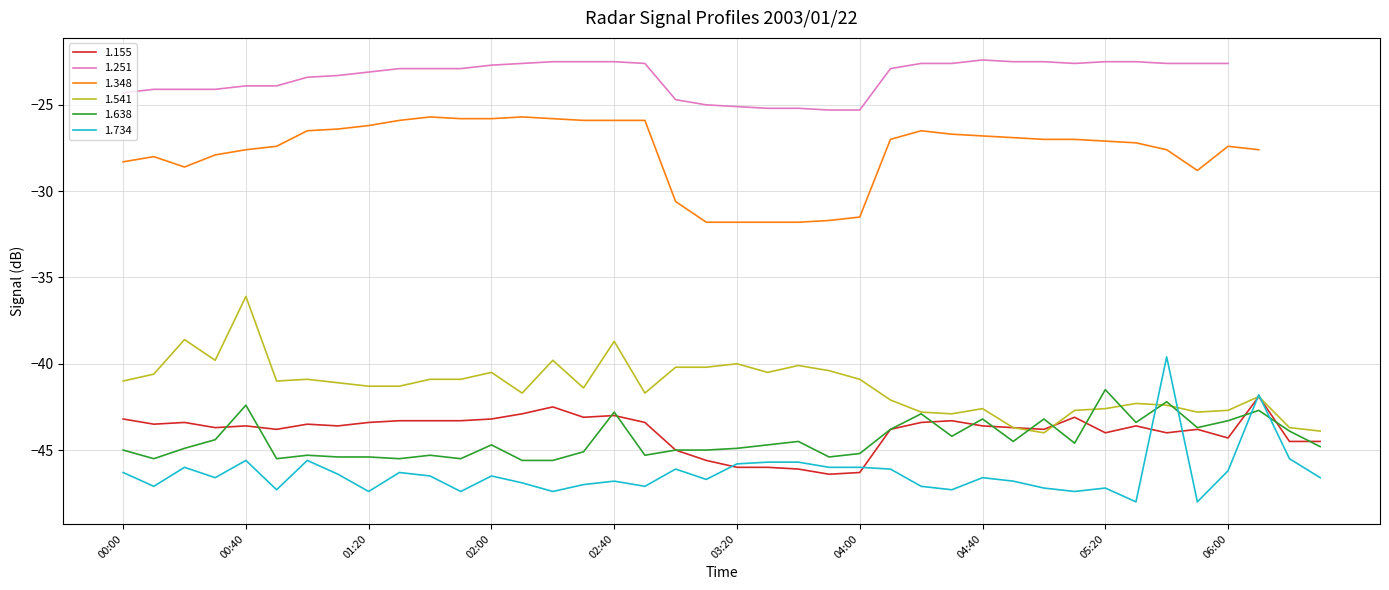

True or false: 1.638 and 1.734 cross at least once.

True